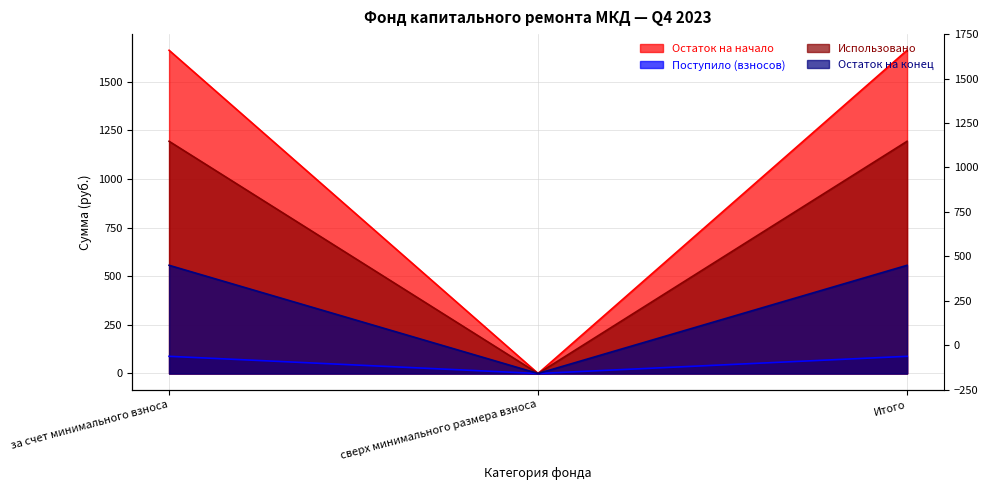

What is the difference between the highest and lowest values at за счет минимального взноса?

1573.9